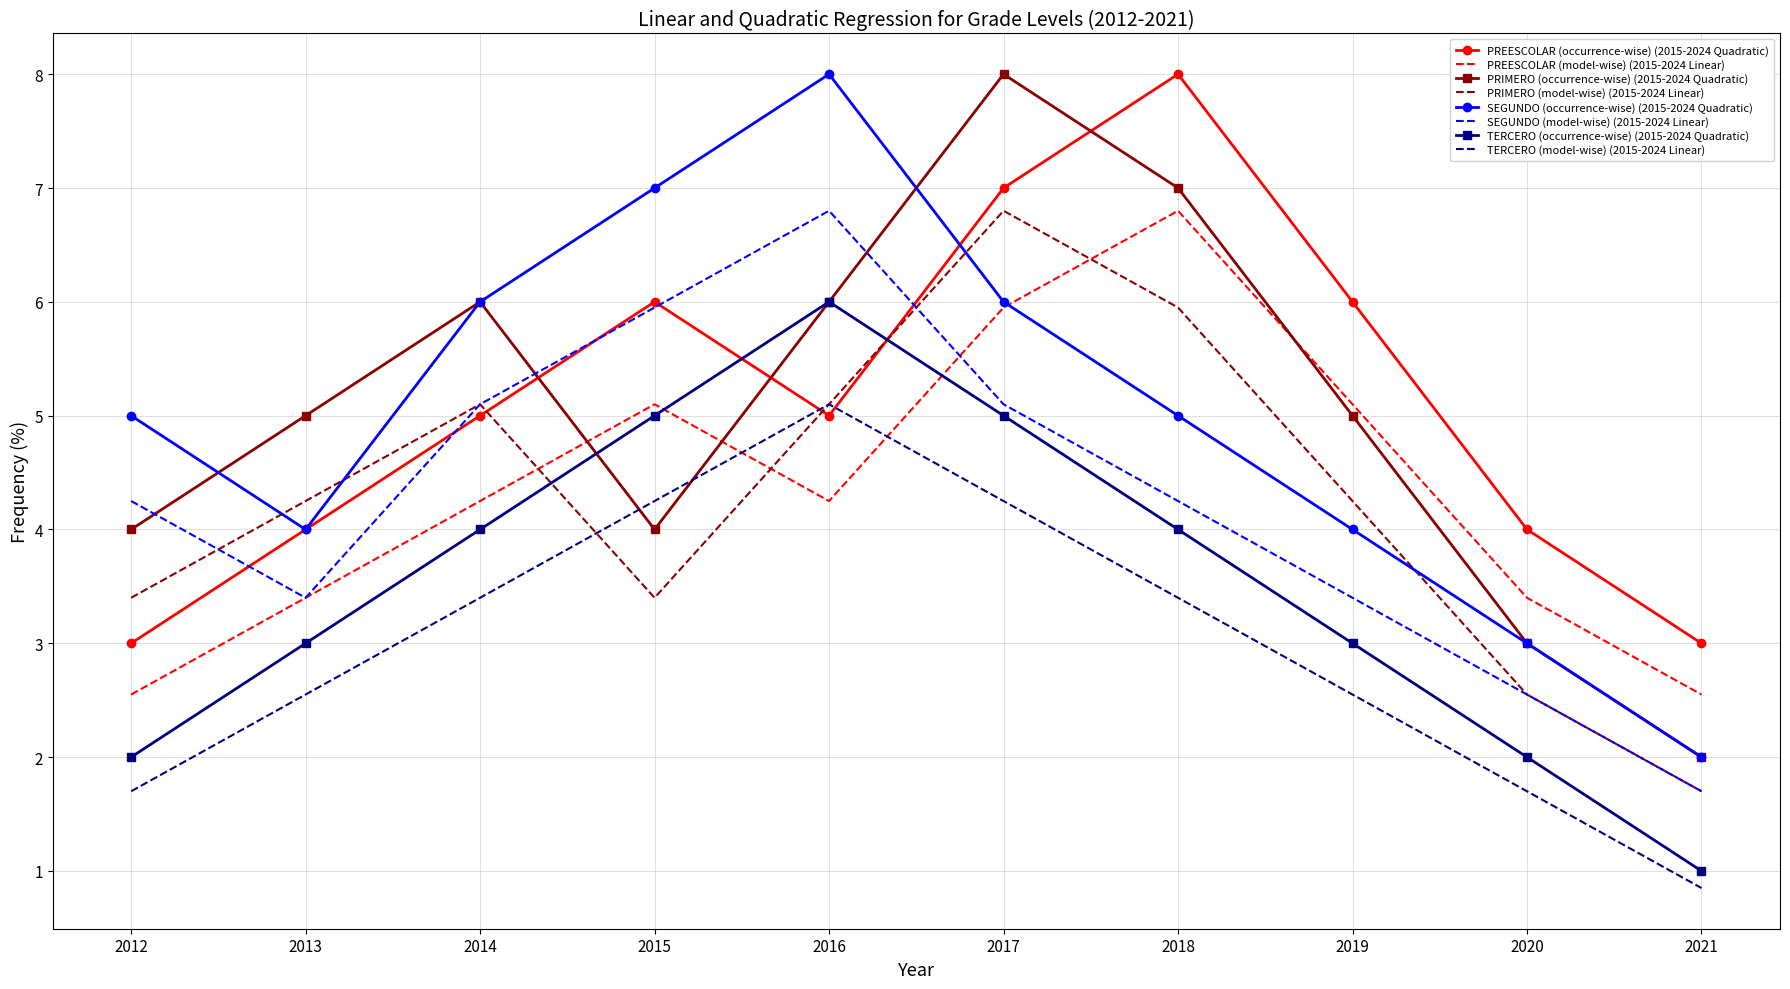

Which series changed the most between 2014 and 2018?

PREESCOLAR (occurrence-wise) (2015-2024 Quadratic)